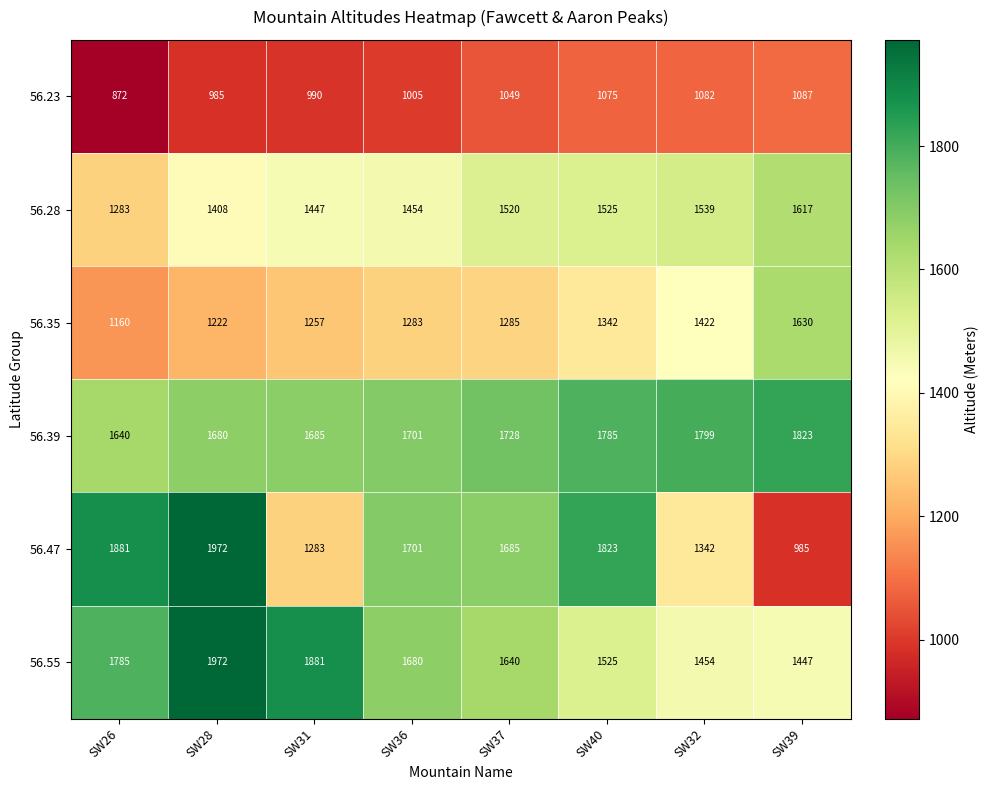

At SW37, list the series in order from largest to smallest.

56.39, 56.47, 56.55, 56.28, 56.35, 56.23